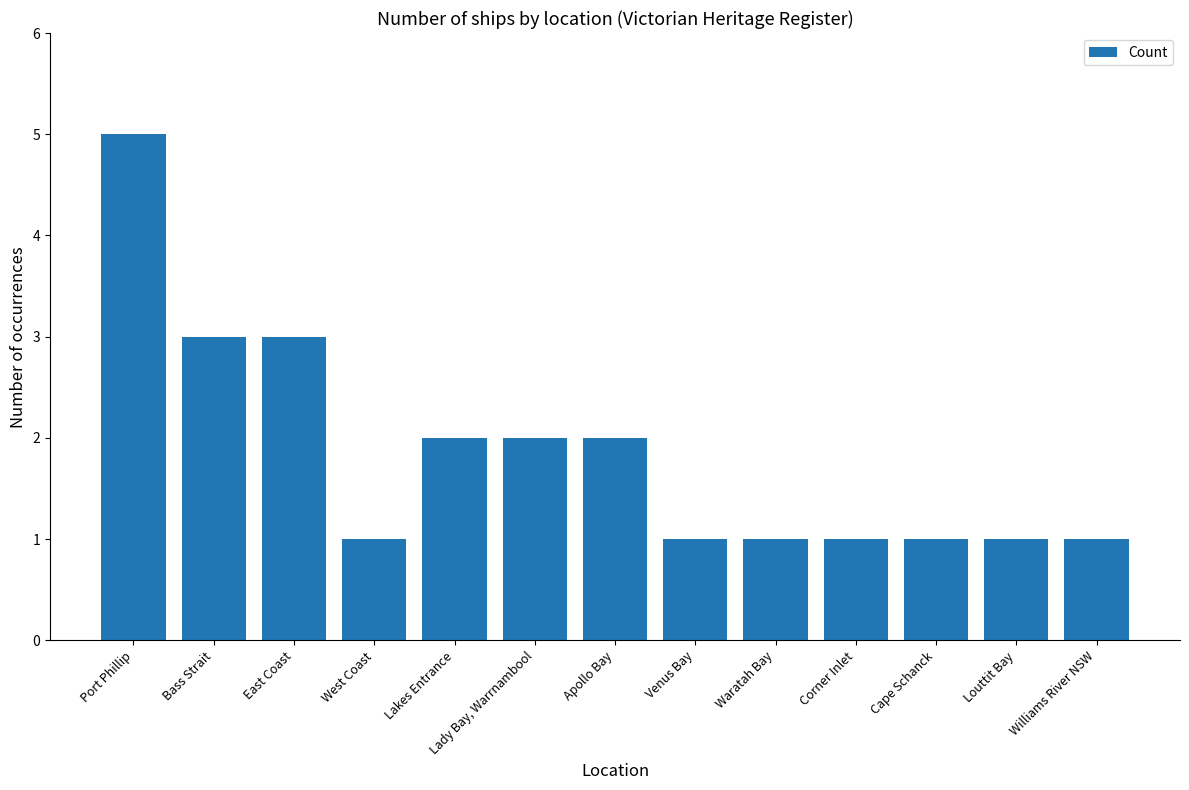

True or false: the data shows 1 at Corner Inlet.

True